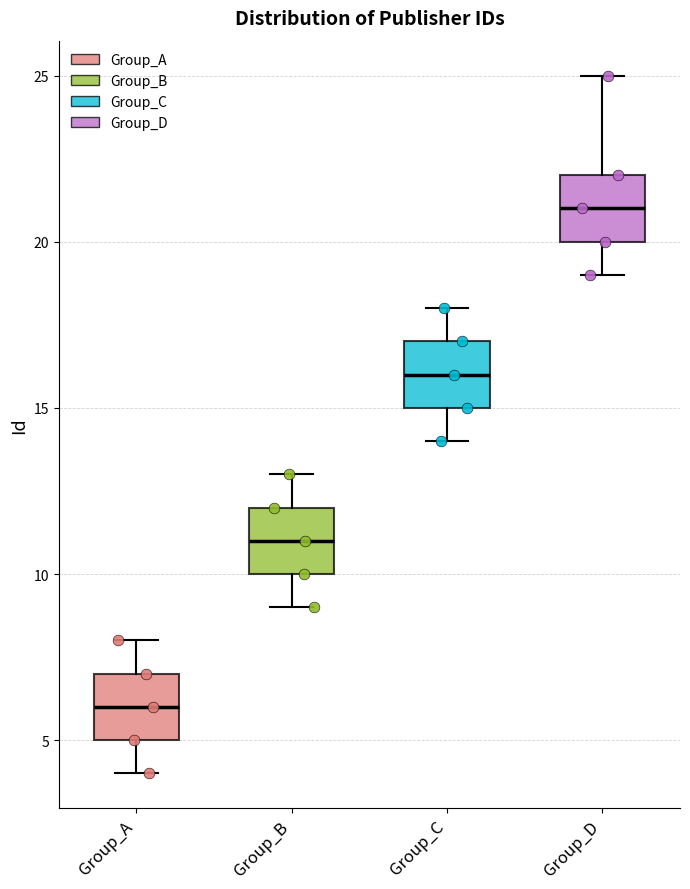

Which box has the highest median line?

Group_D